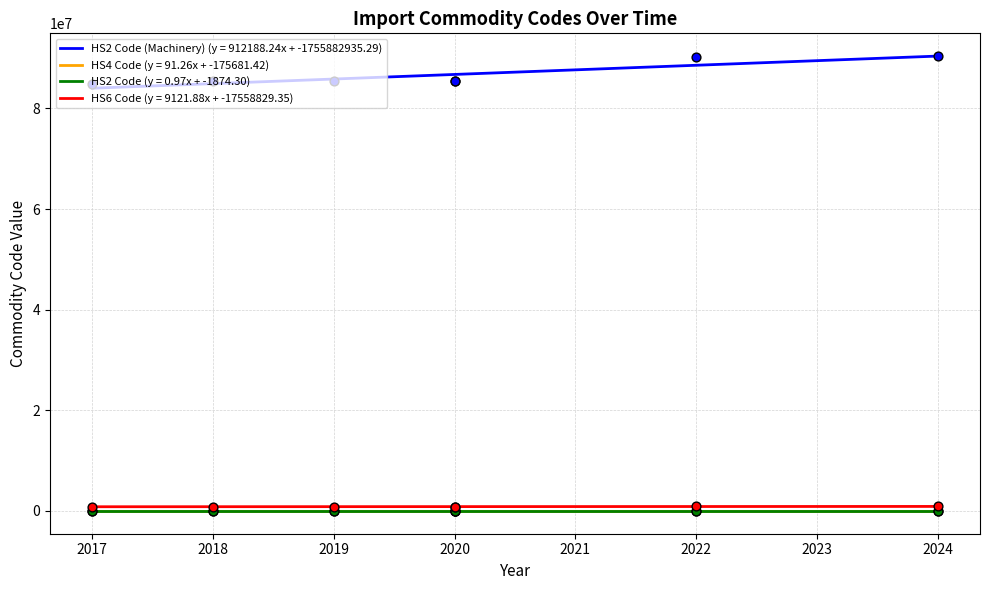

Which series has the largest total across all categories?

HS2 Code (Machinery)